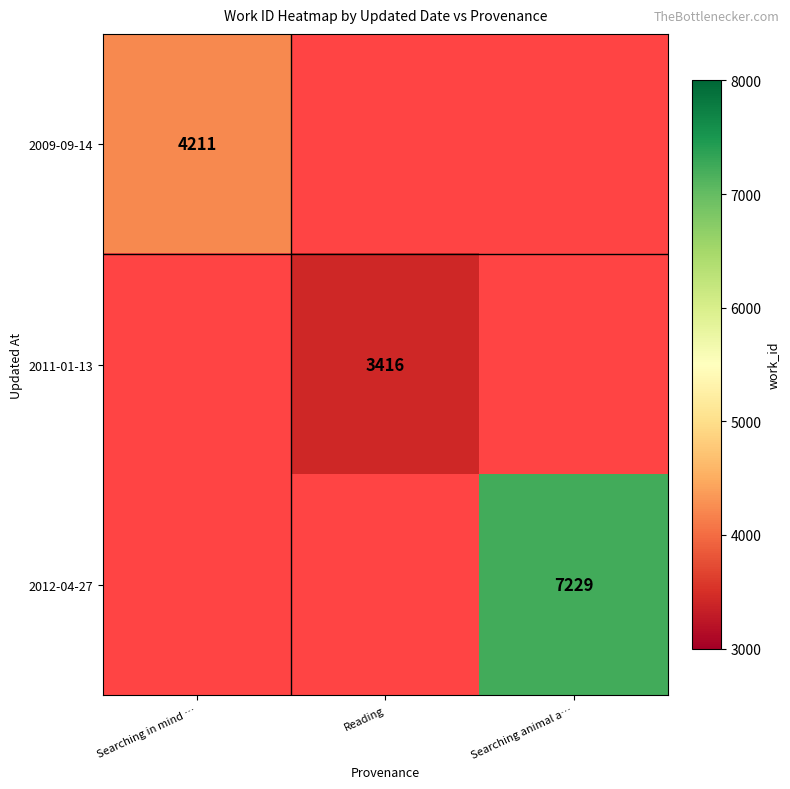

Which label corresponds to the smallest value in the chart?

Reading